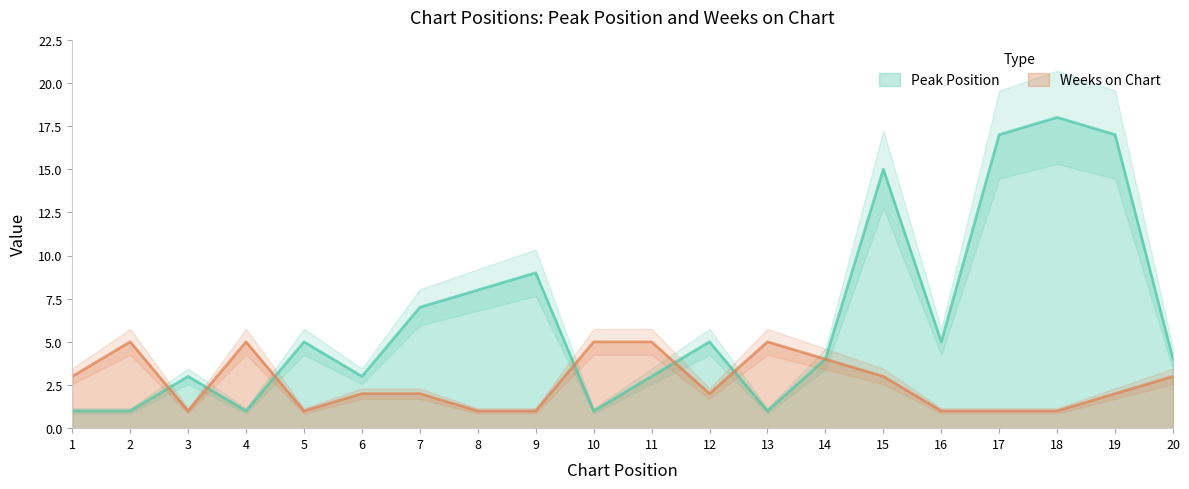

Reading right to left, transcribe all the data shown in this chart.

Peak Position: 4	17	18	17	5	15	4	1	5	3	1	9	8	7	3	5	1	3	1	1
Weeks on Chart: 3	2	1	1	1	3	4	5	2	5	5	1	1	2	2	1	5	1	5	3